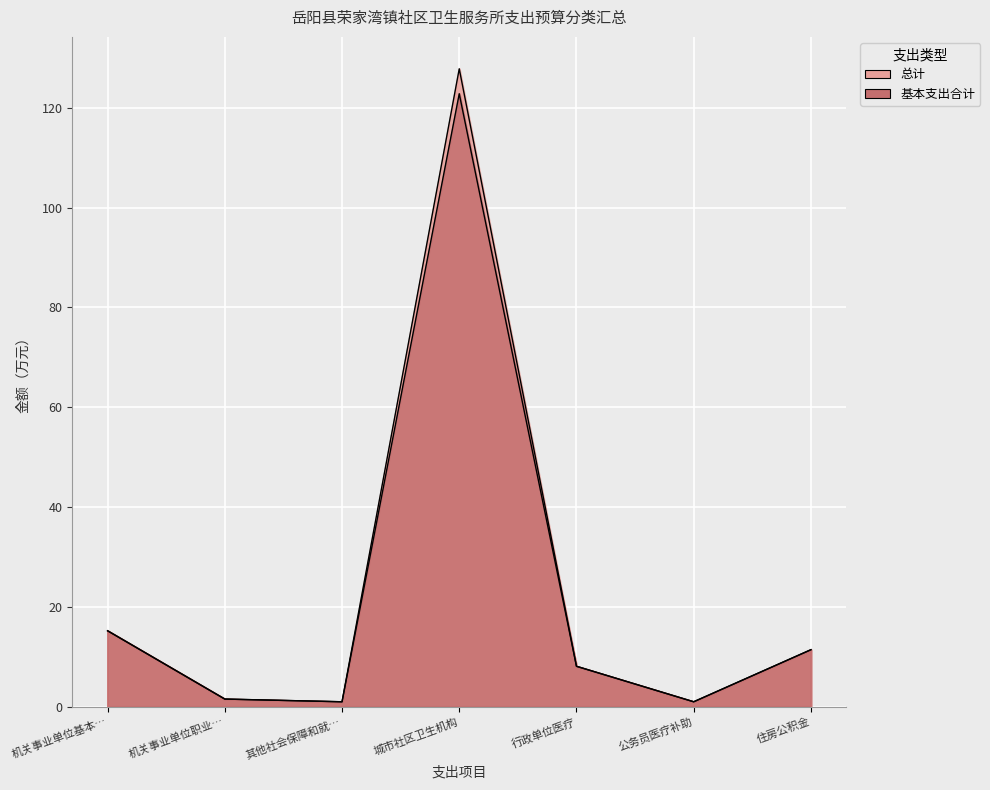

At which category does 基本支出合计 reach its first local peak?

城市社区卫生机构